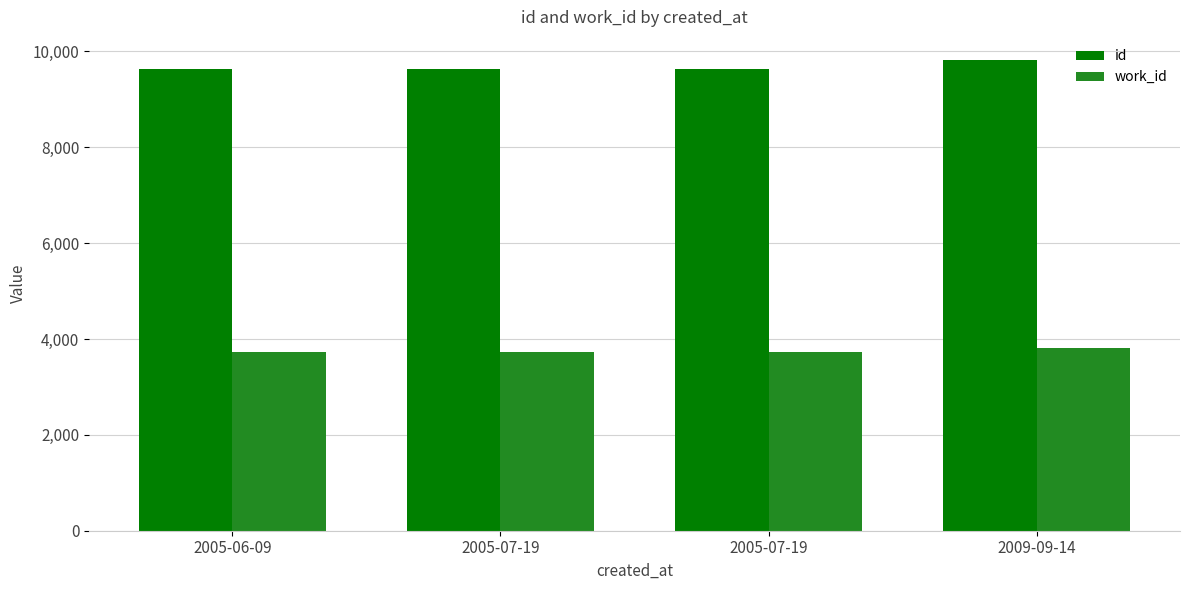

What is the minimum value shown in the chart?

3731